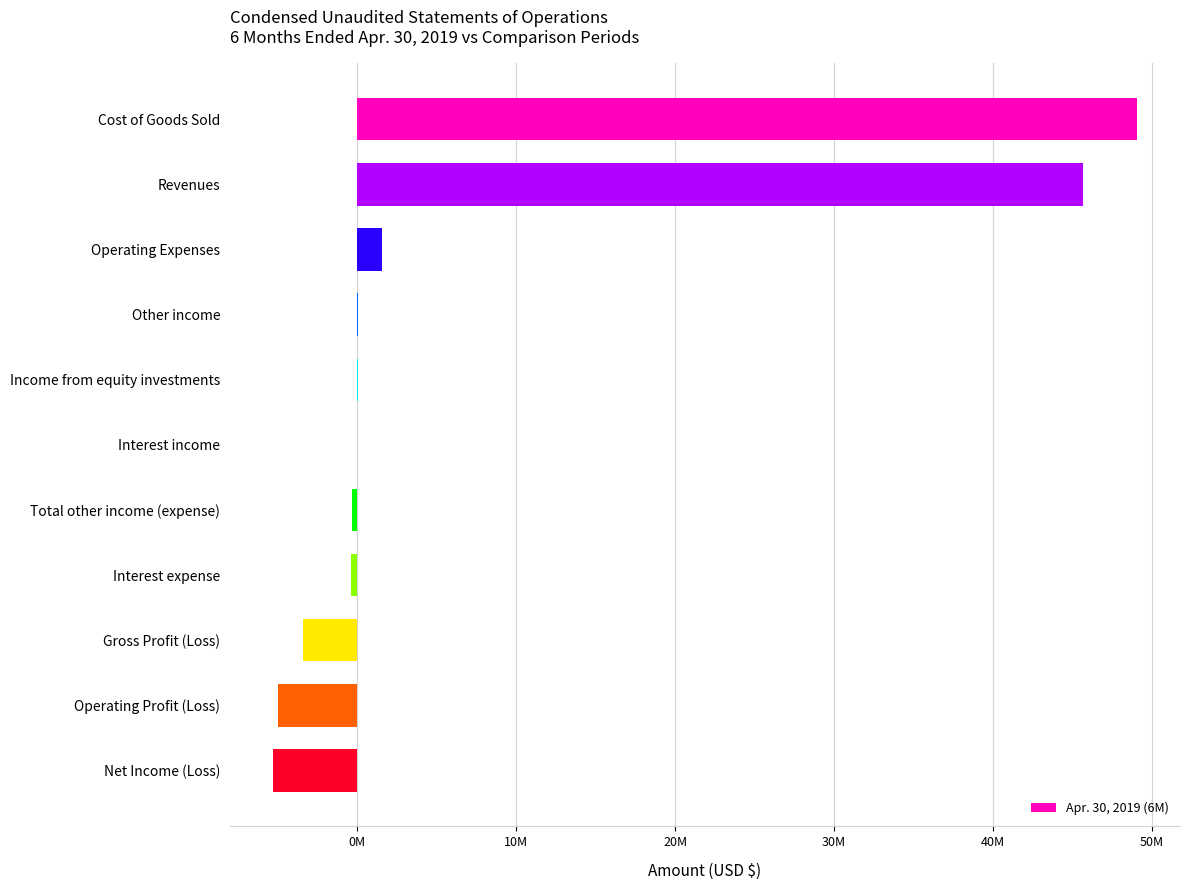

How many positive values are there?

6